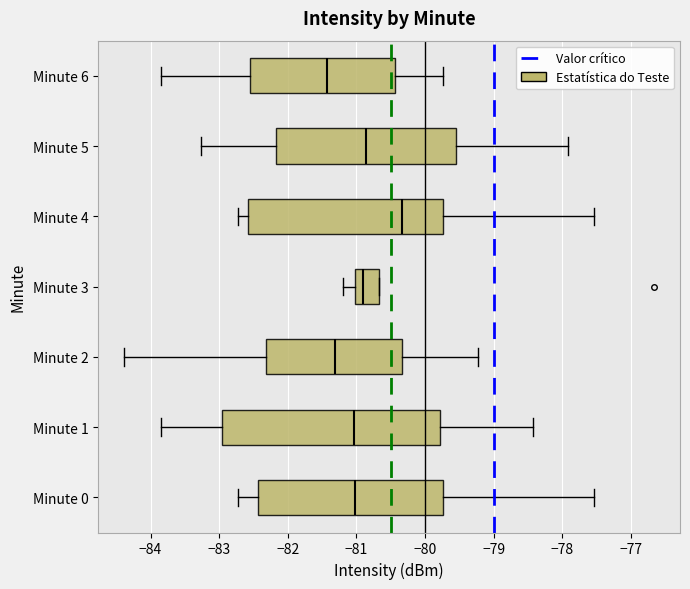

Which box is the widest, from its left edge to its right edge?

Minute 1